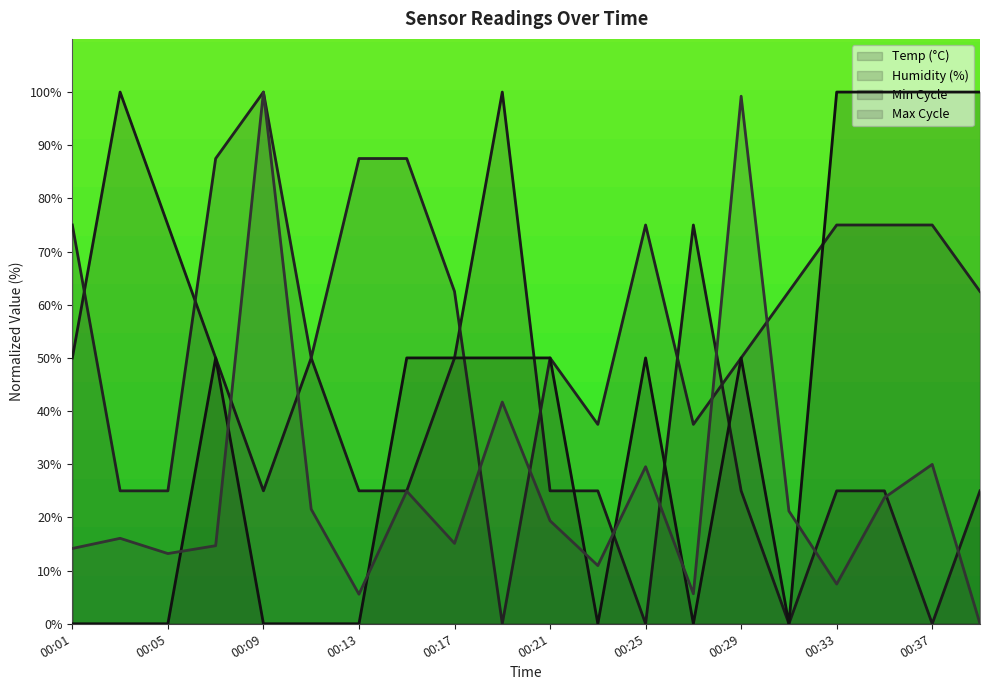

How many lines are shown in the chart?

4